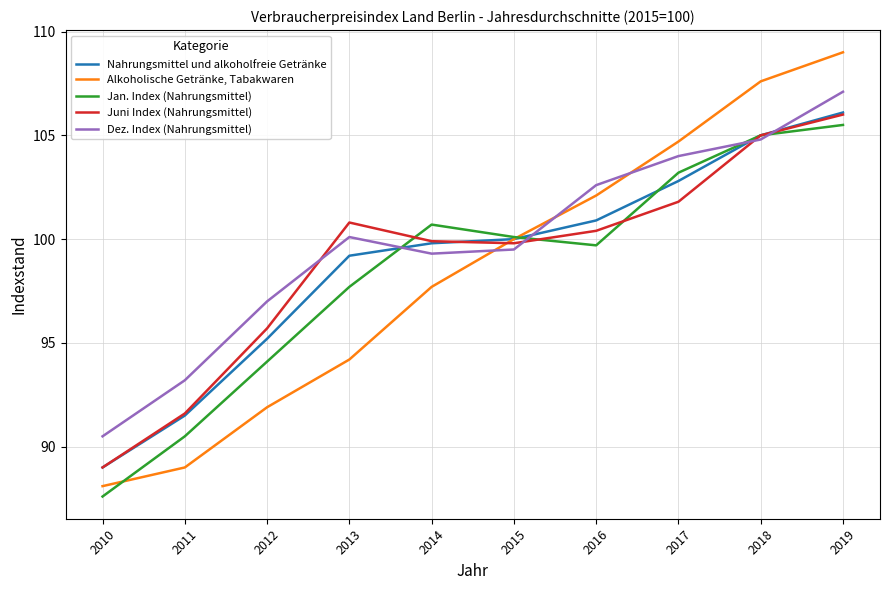

True or false: Juni Index (Nahrungsmittel) and Alkoholische Getränke, Tabakwaren cross at least once.

True